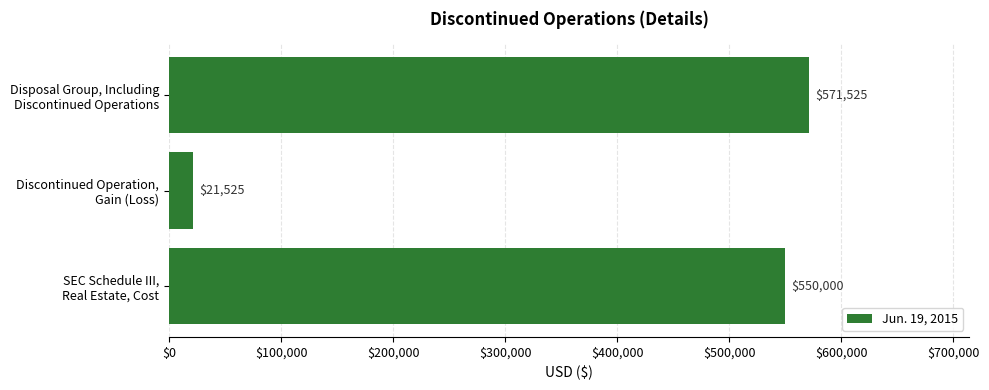

Reading bottom to top, extract all data points from this chart.

550000	21525	571525